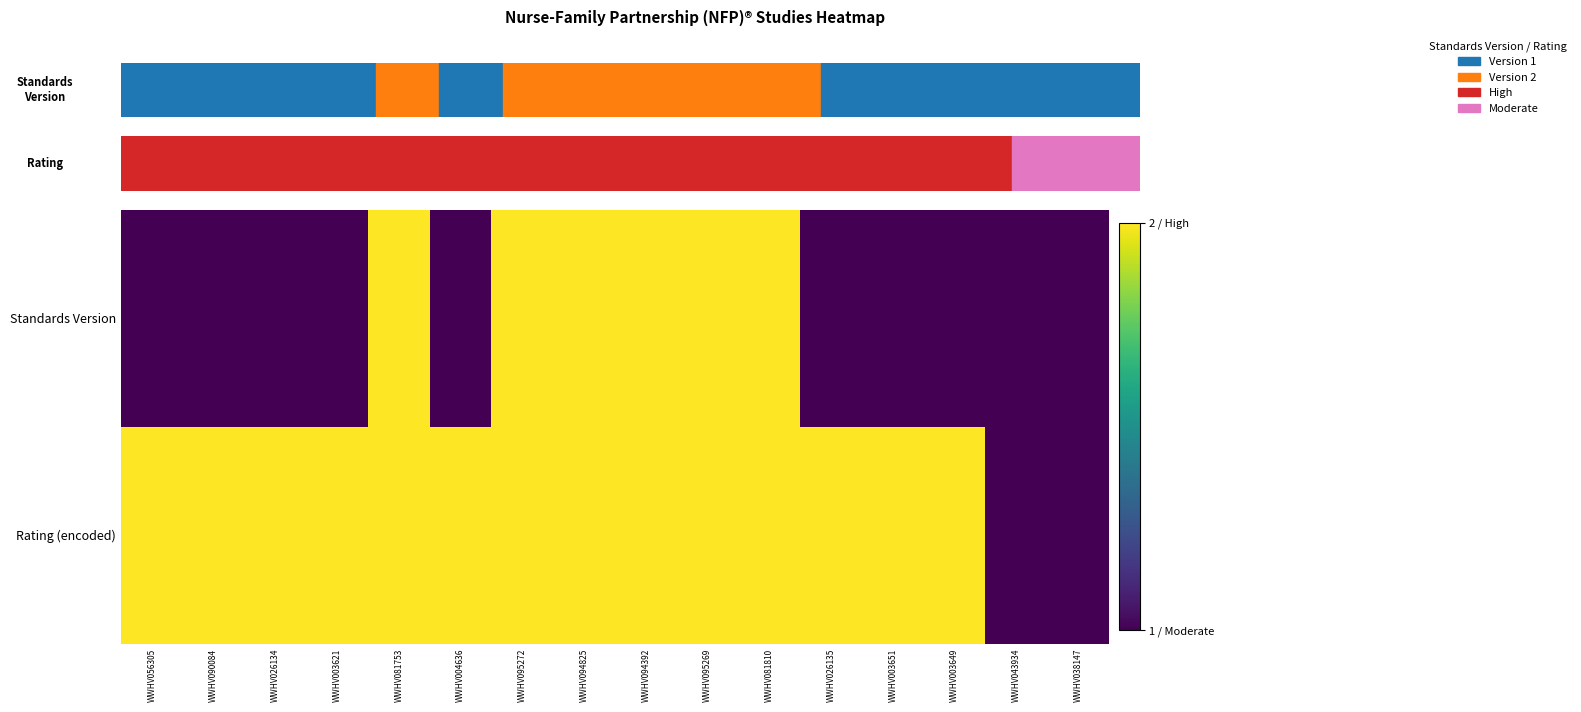

Rank the series by their maximum value, from lowest to highest.

Standards Version, Rating (encoded)